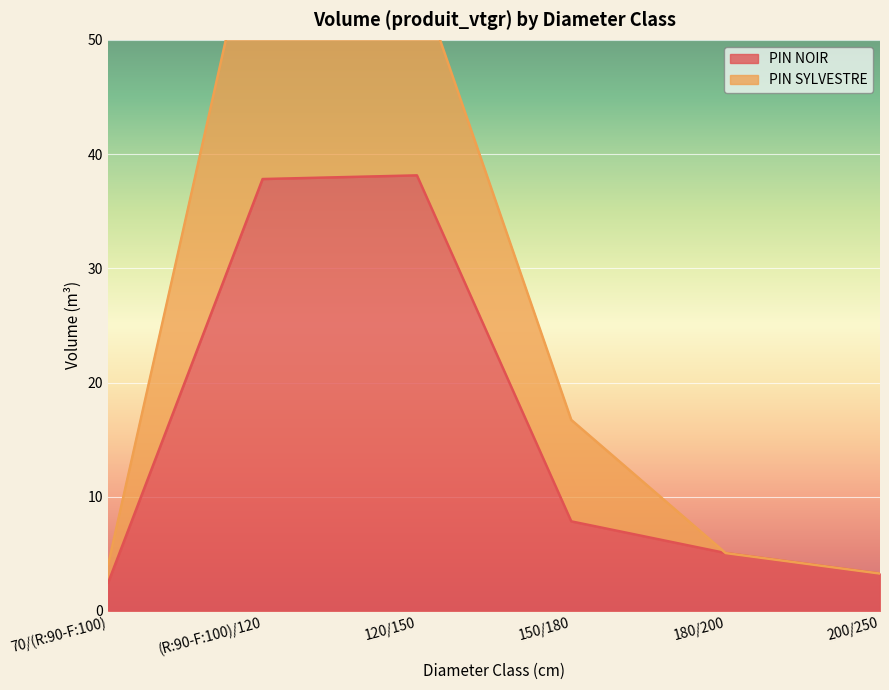

Count the number of values greater than 7.

3